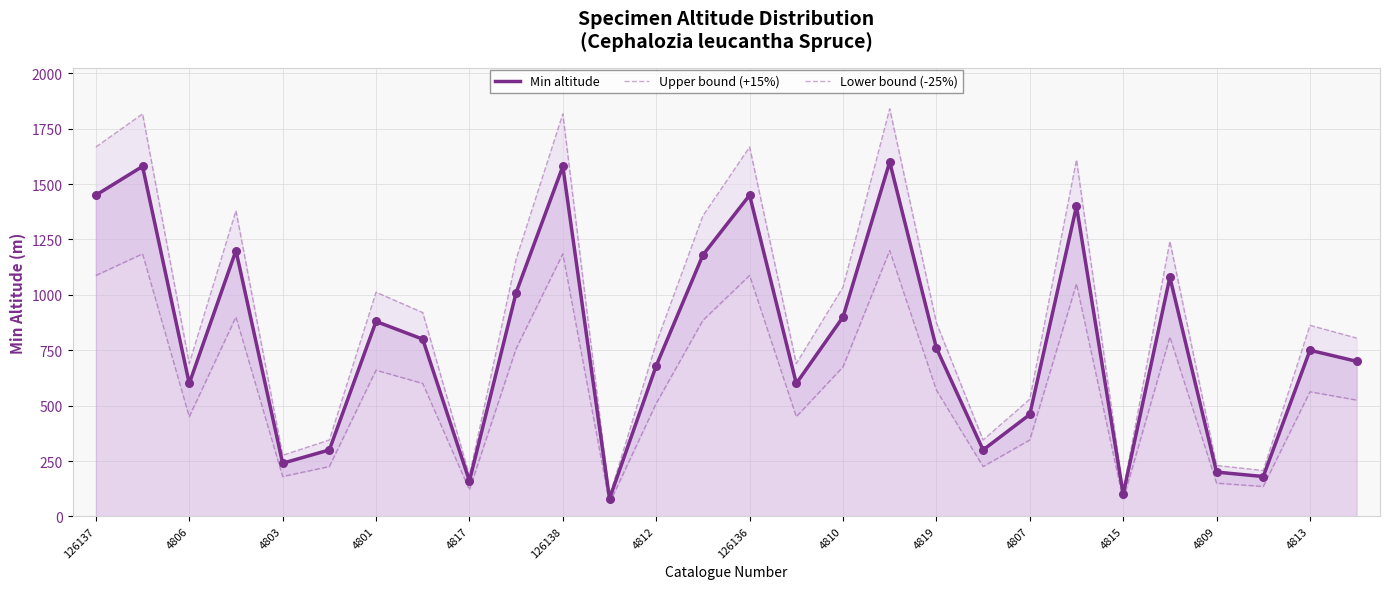

Which series reaches the minimum Y coordinate?

Lower bound (-25%)